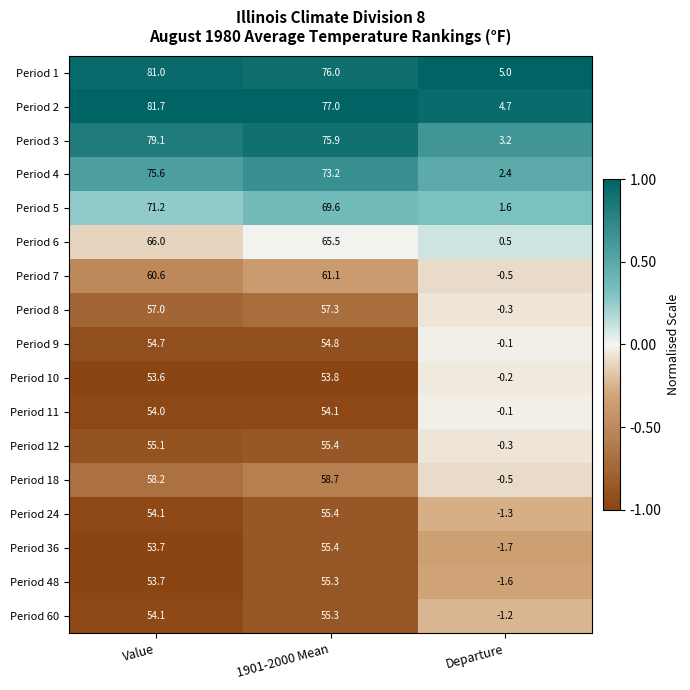

Which label corresponds to the largest value in the chart?

Value